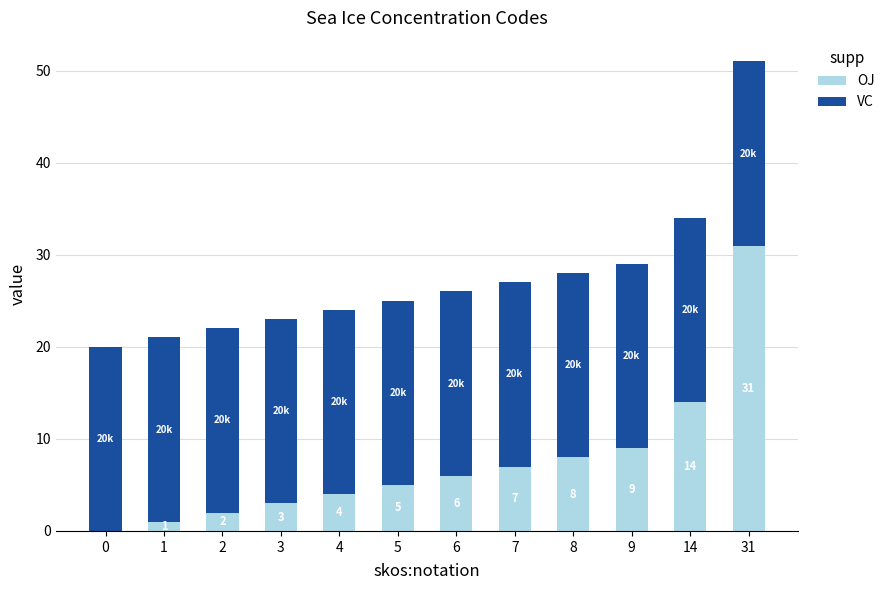

What are all the series names shown in the legend?

OJ, VC